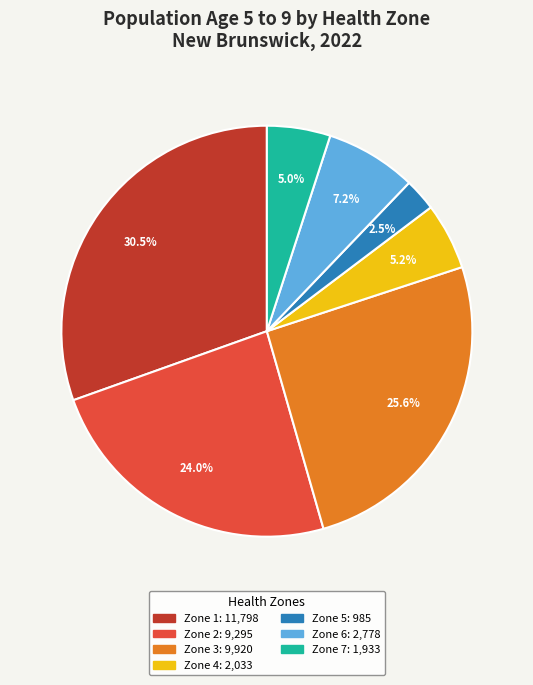

Is there a majority slice in this chart?

No